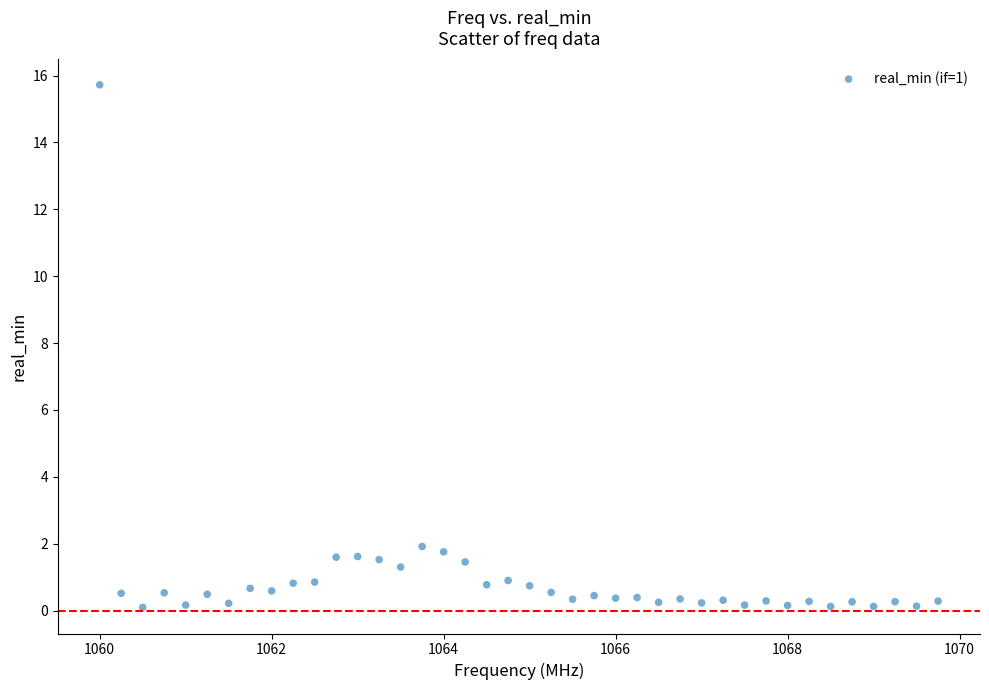

What is the range of X values (max minus min)?

9.8